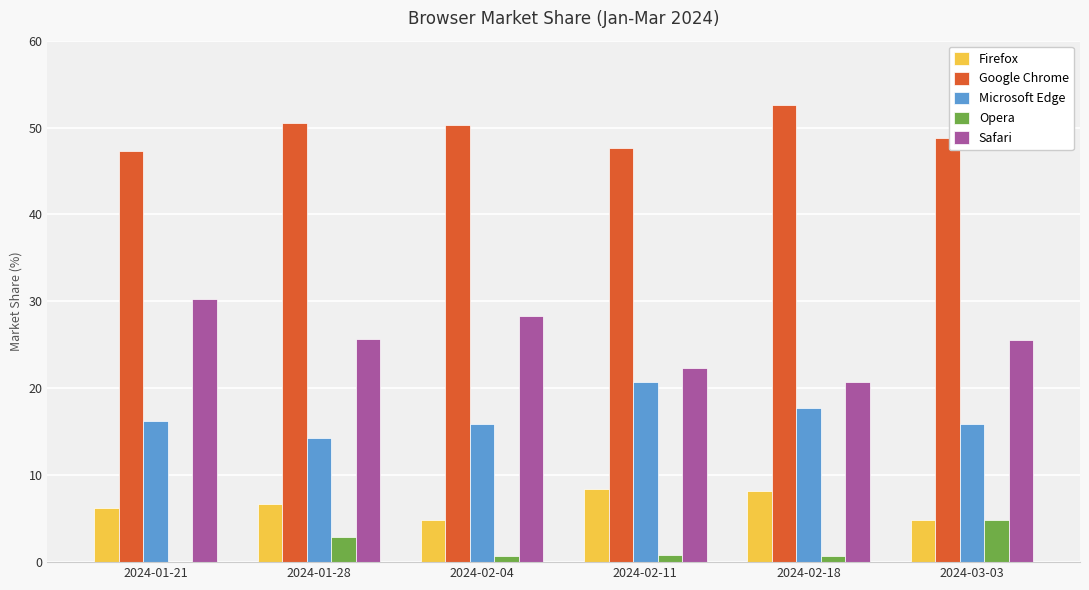

What are all the series names shown in the legend?

Firefox, Google Chrome, Microsoft Edge, Opera, Safari